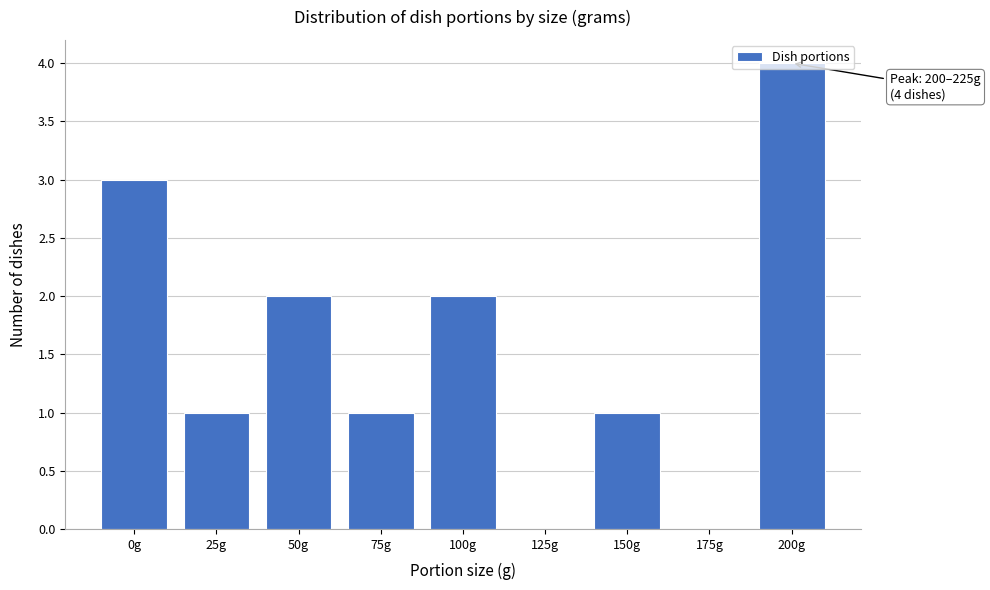

What is the change in value from 150g to 200g?

+3